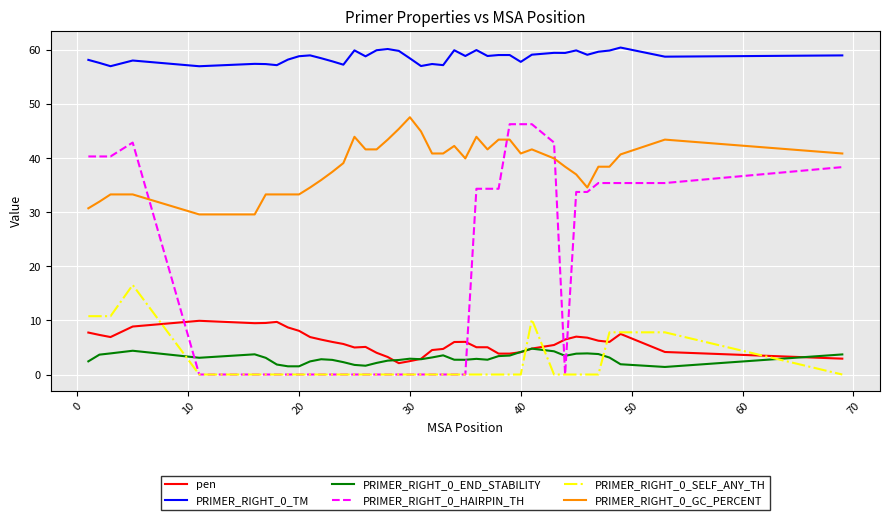

True or false: pen and PRIMER_RIGHT_0_GC_PERCENT cross at least once.

False